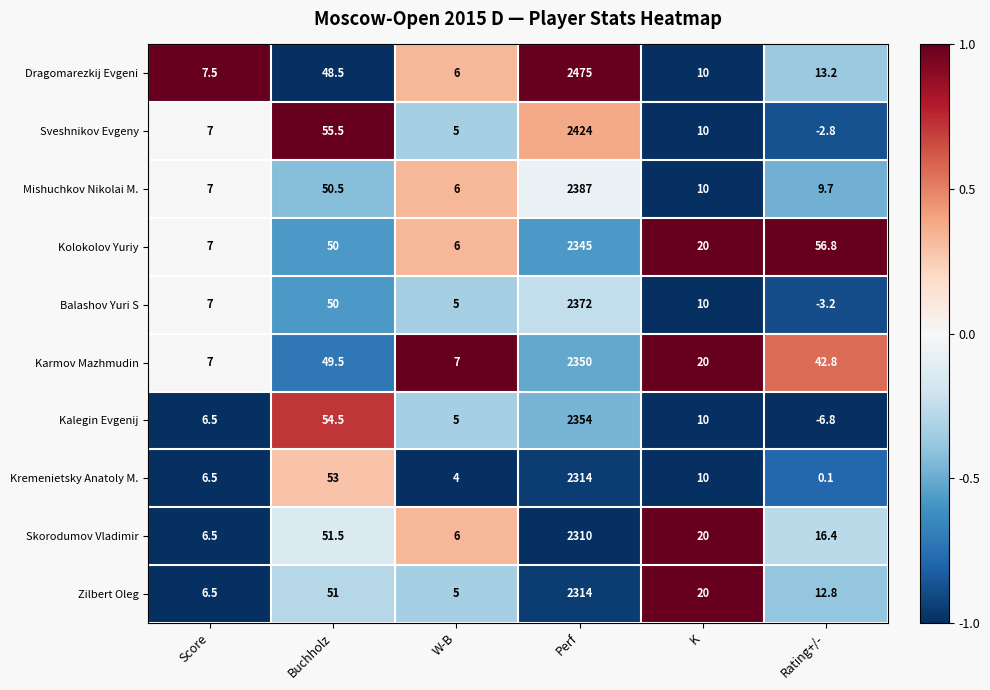

What is the sum of all Mishuchkov Nikolai M. values?

2470.2